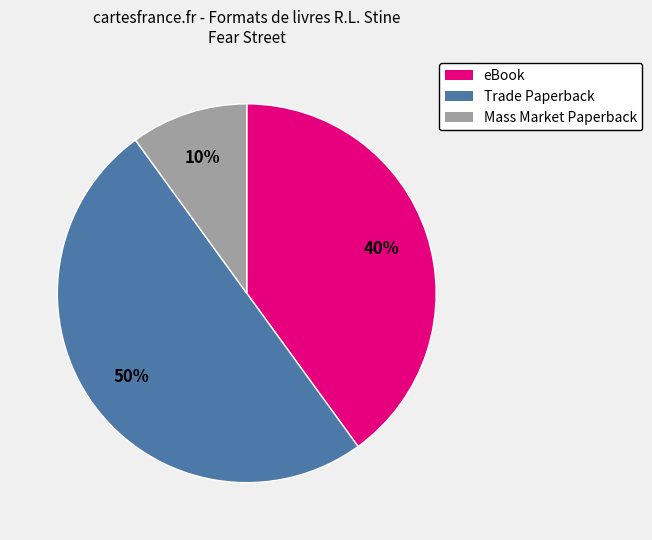

Rank the categories by value from highest to lowest.

Trade Paperback, eBook, Mass Market Paperback